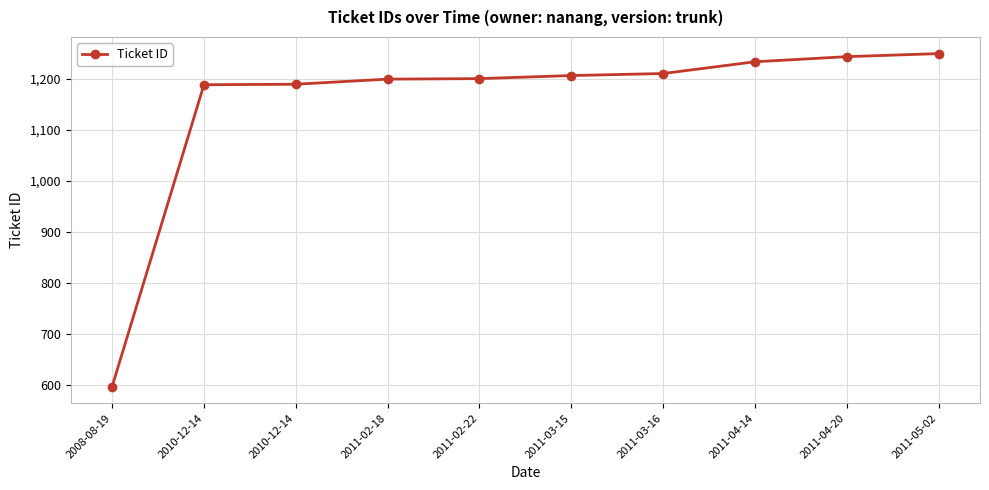

Does the chart have visible grid lines?

Yes